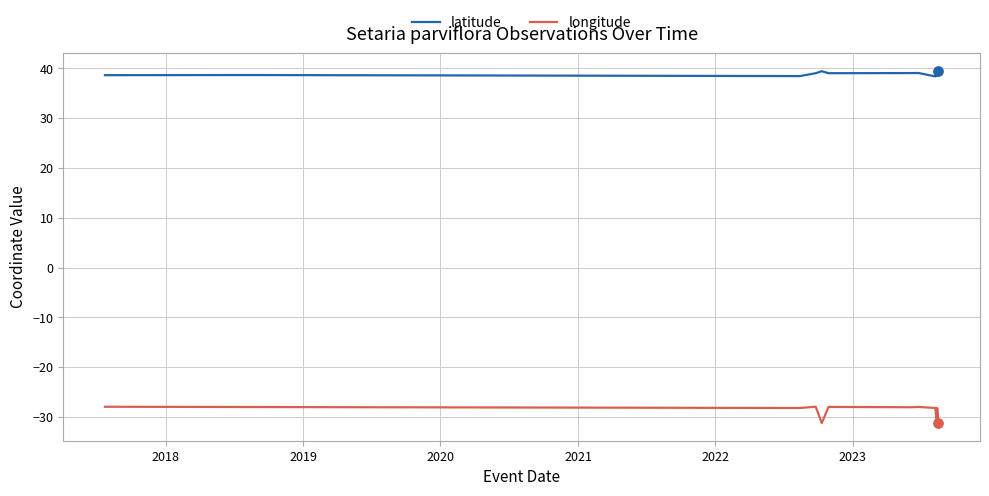

Which series has the largest total across all categories?

latitude